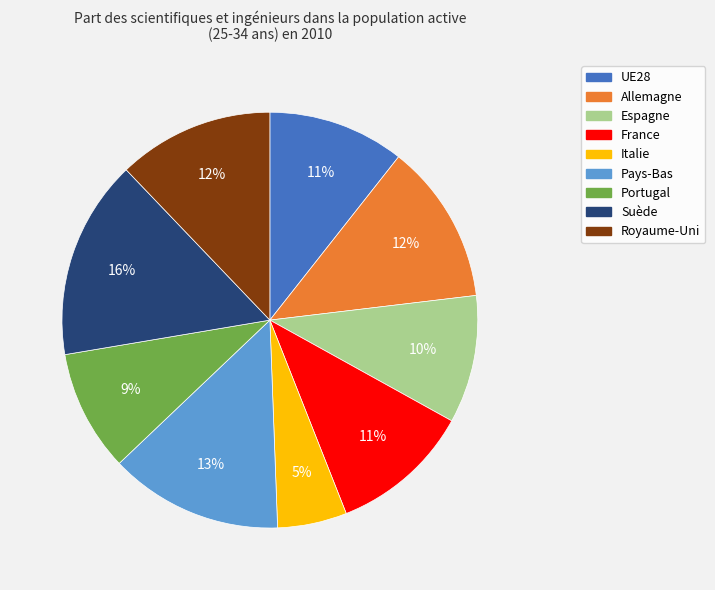

Which slice is the largest?

Suède